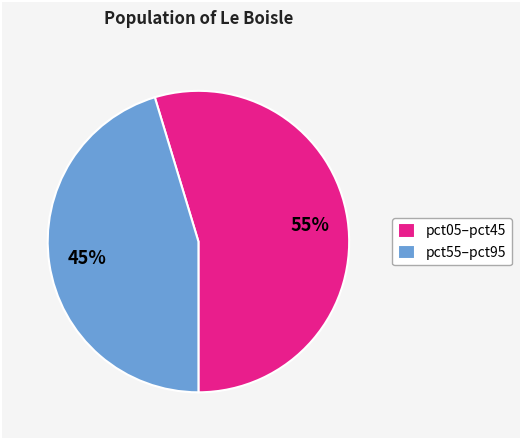

Approximately how many times larger is the value at pct05–pct45 compared to pct55–pct95?

1.2